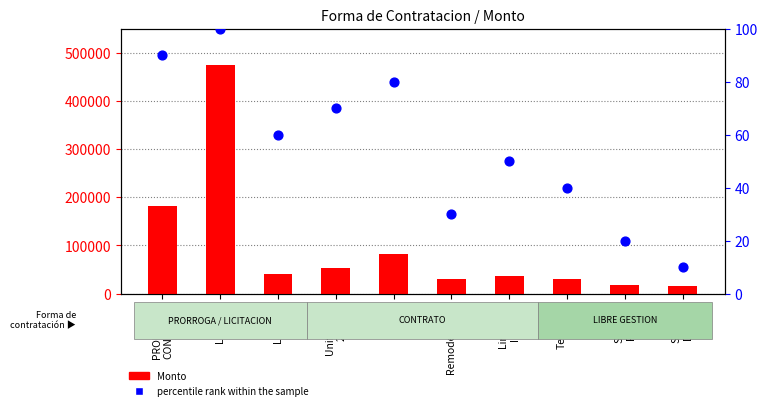

Which series has the largest total across all categories?

Monto